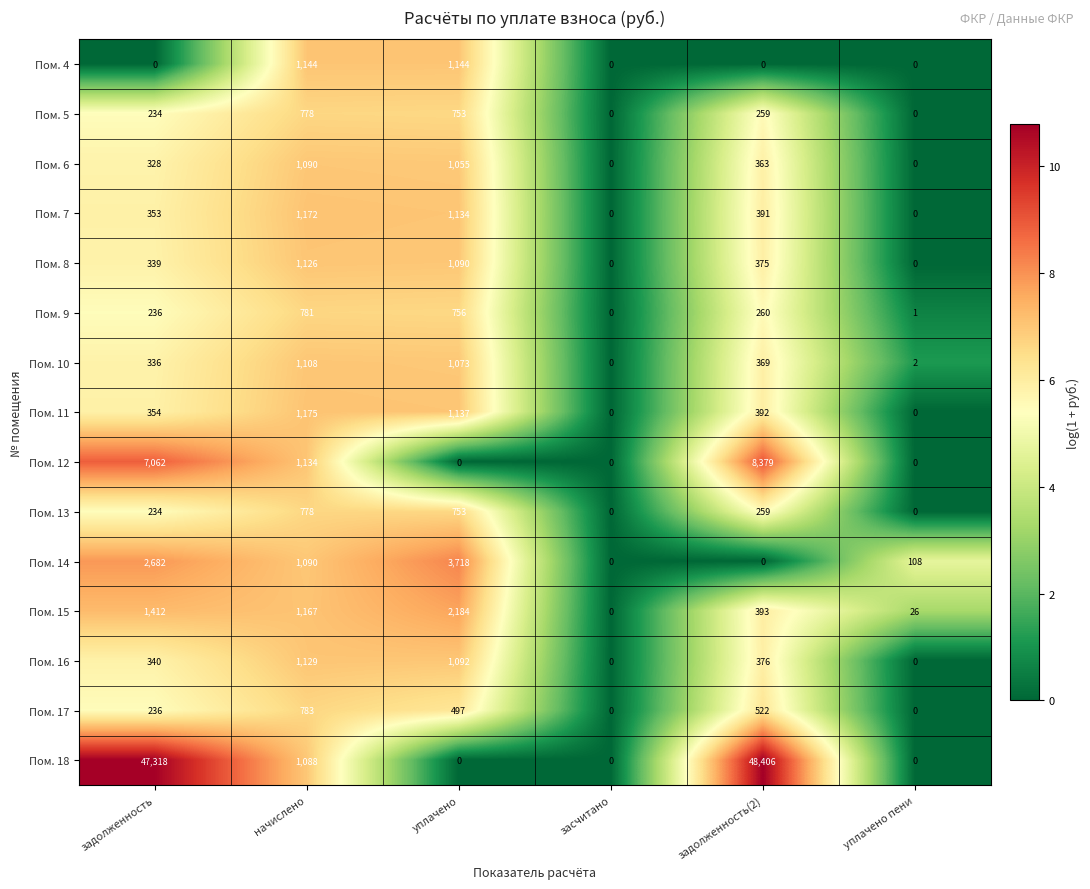

The Пом. 16 series shows 583 at уплачено. True or false?

False